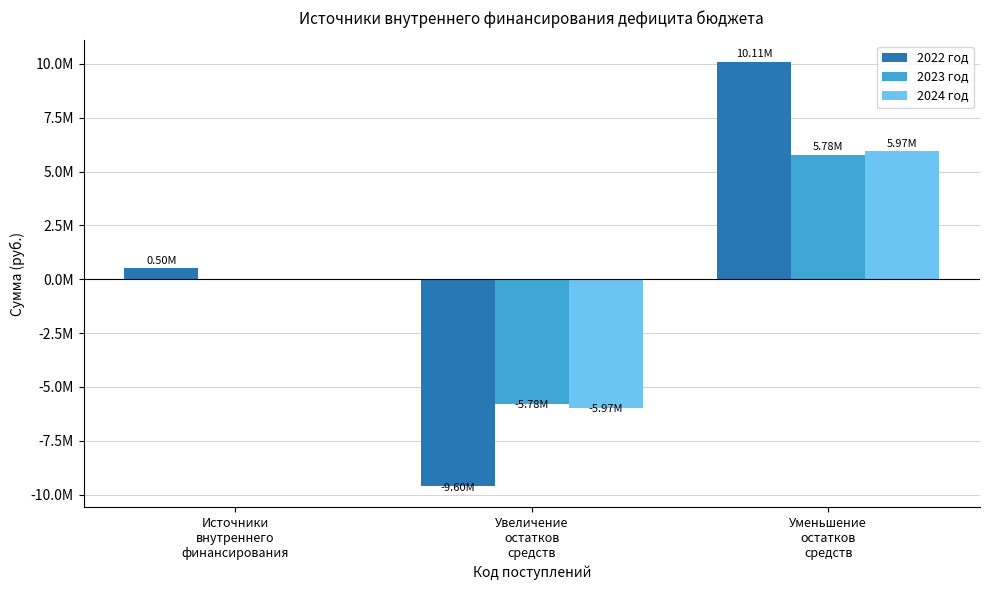

What are all the series names shown in the legend?

2022 год, 2023 год, 2024 год